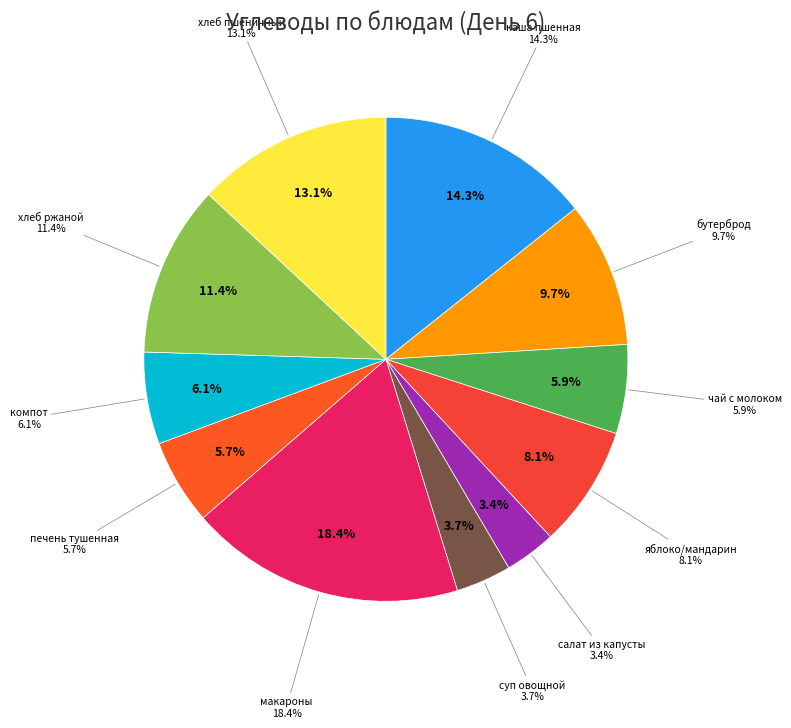

What is the smallest slice in the pie chart?

Обед (салат из капусты)